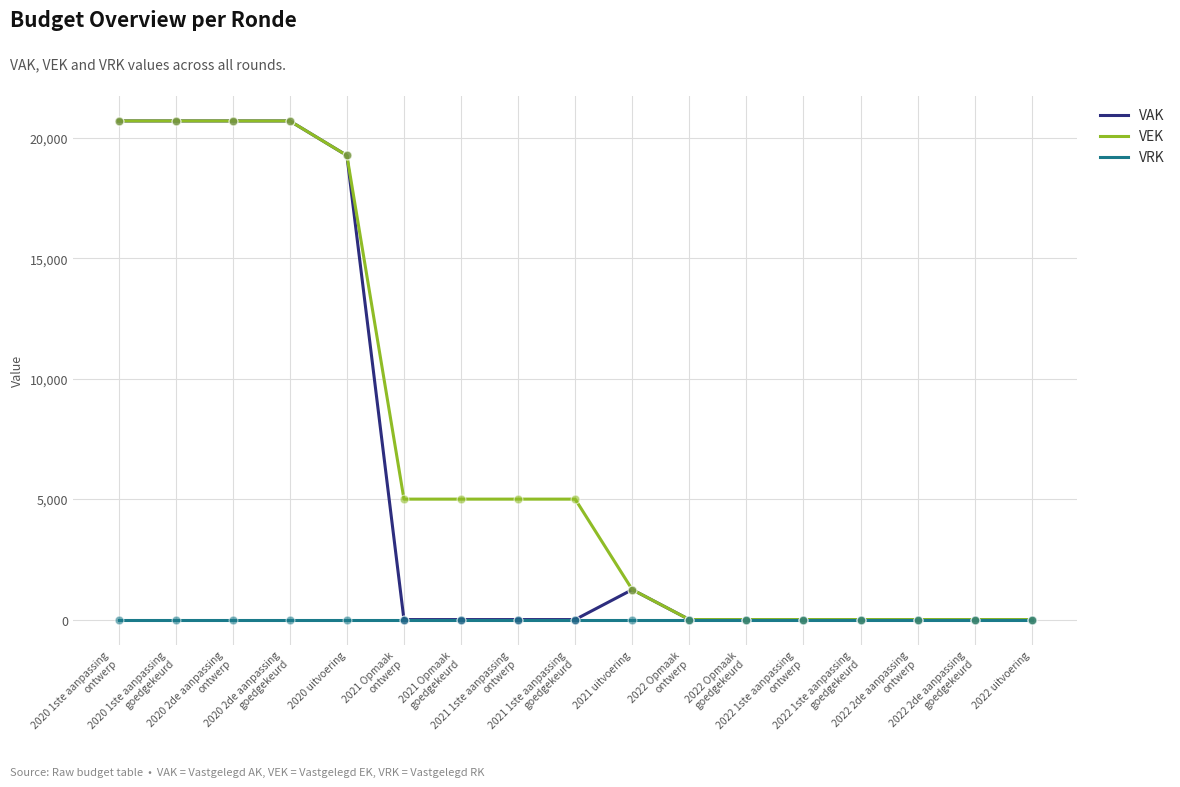

What are all the series names shown in the legend?

VAK, VEK, VRK